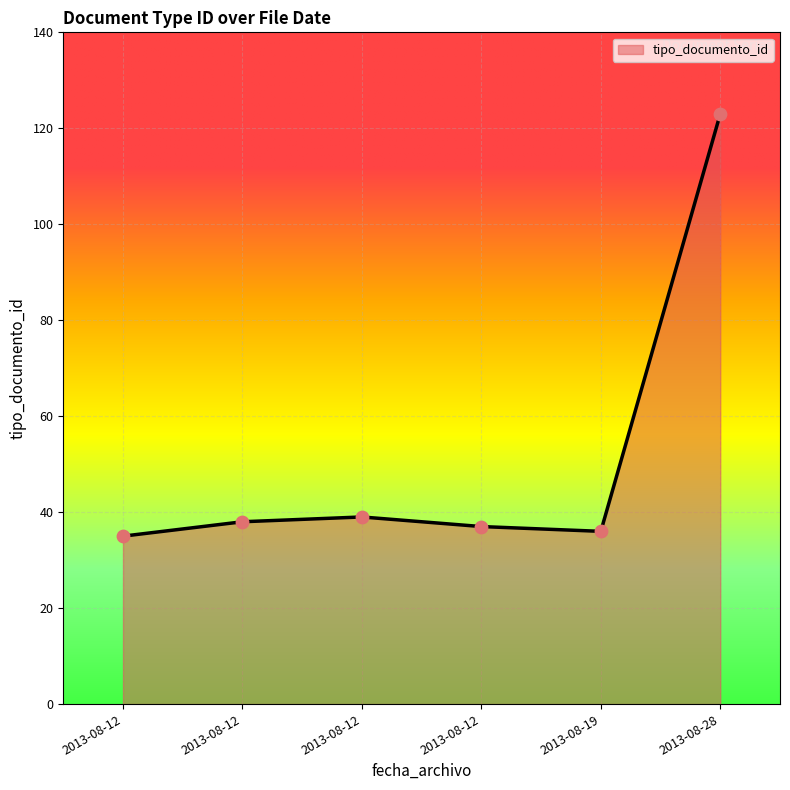

Approximately how many times larger is the value at 2013-08-12 compared to 2013-08-12?

1.1